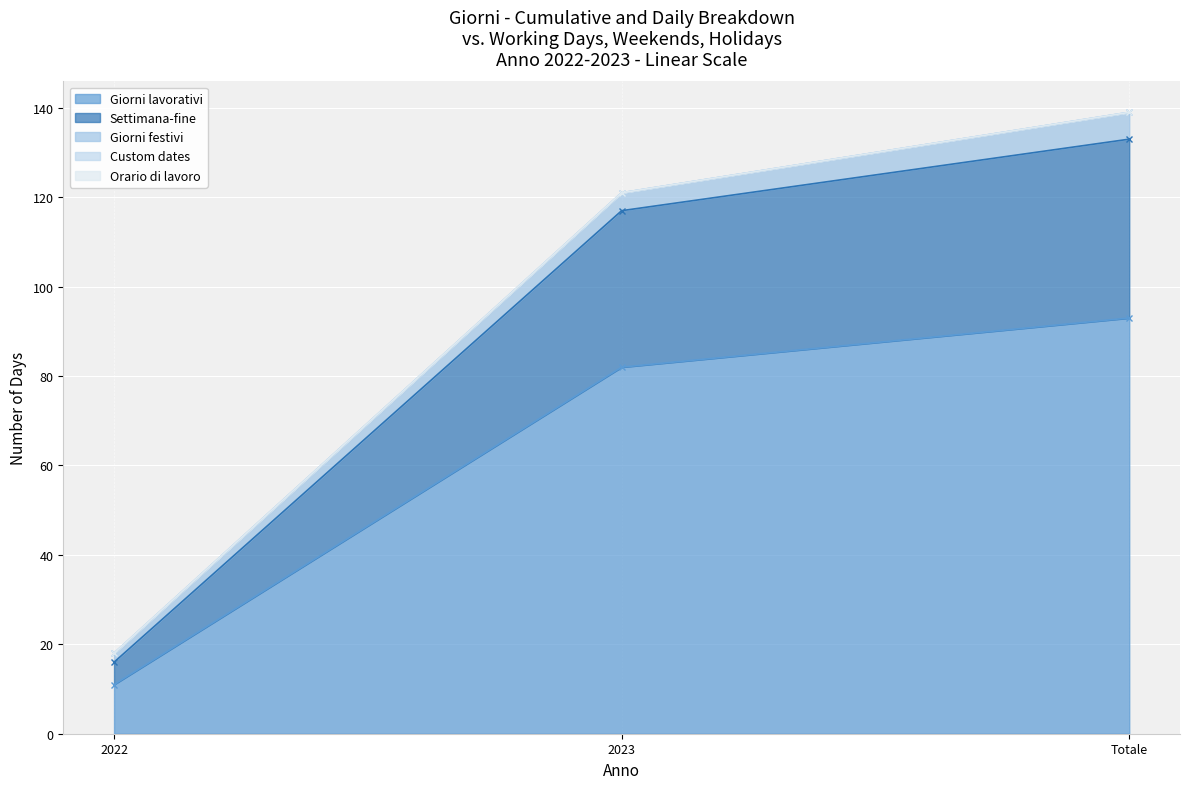

What is the total value across all series at 2023?

121